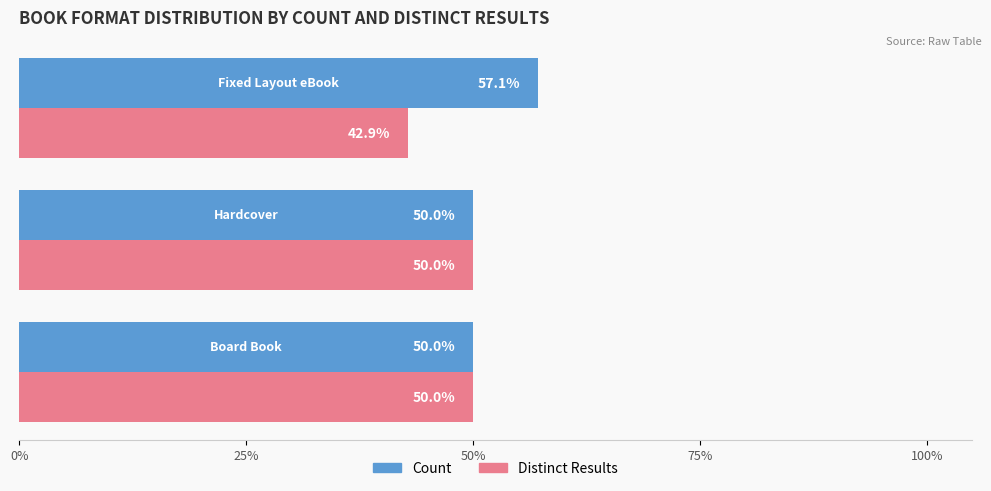

List the series in order of their overall mean, highest first.

Count, Distinct Results